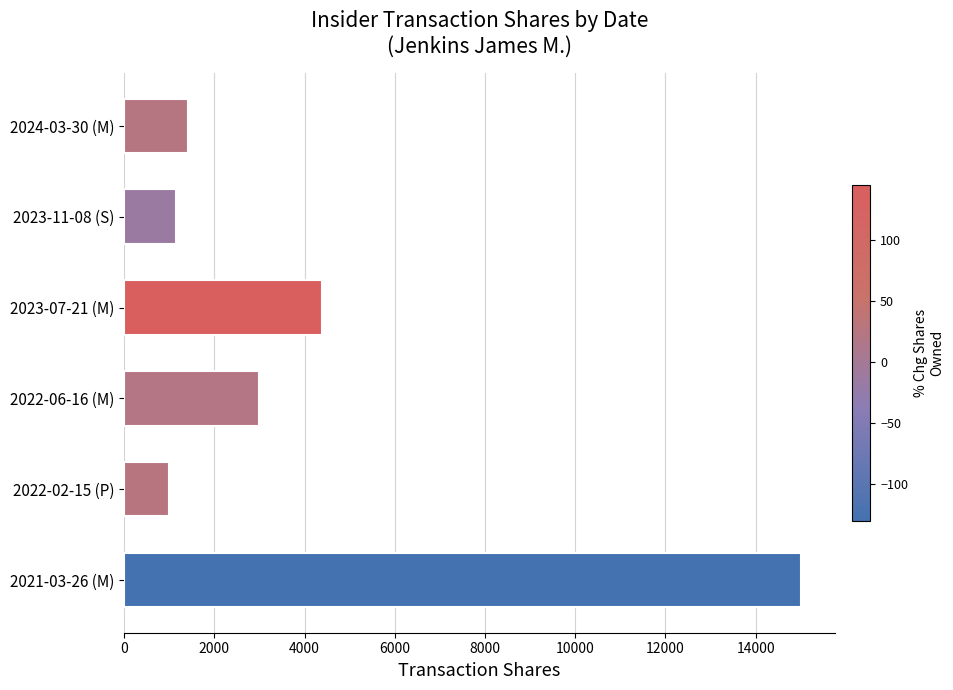

What is the difference between the maximum and minimum values?

14000